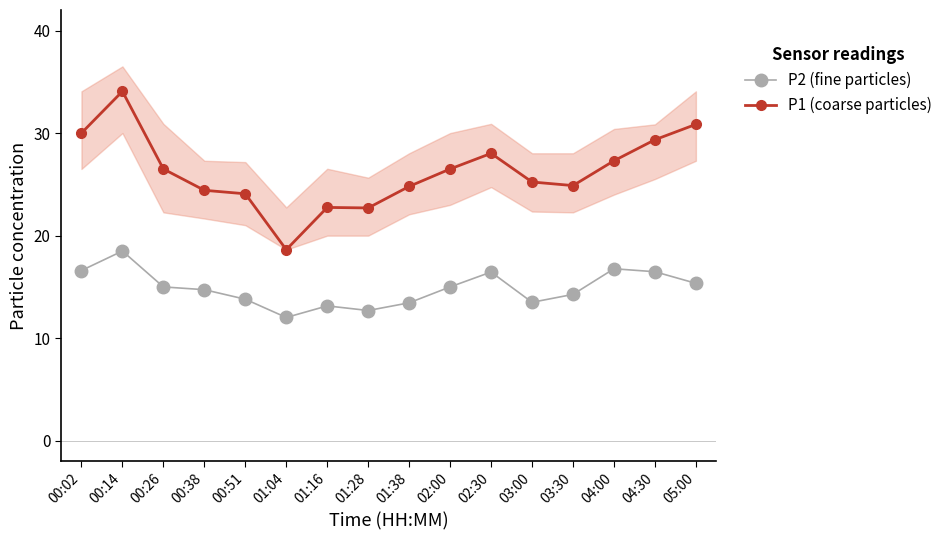

True or false: P1 (coarse particles) and P2 (fine particles) intersect in this chart.

False